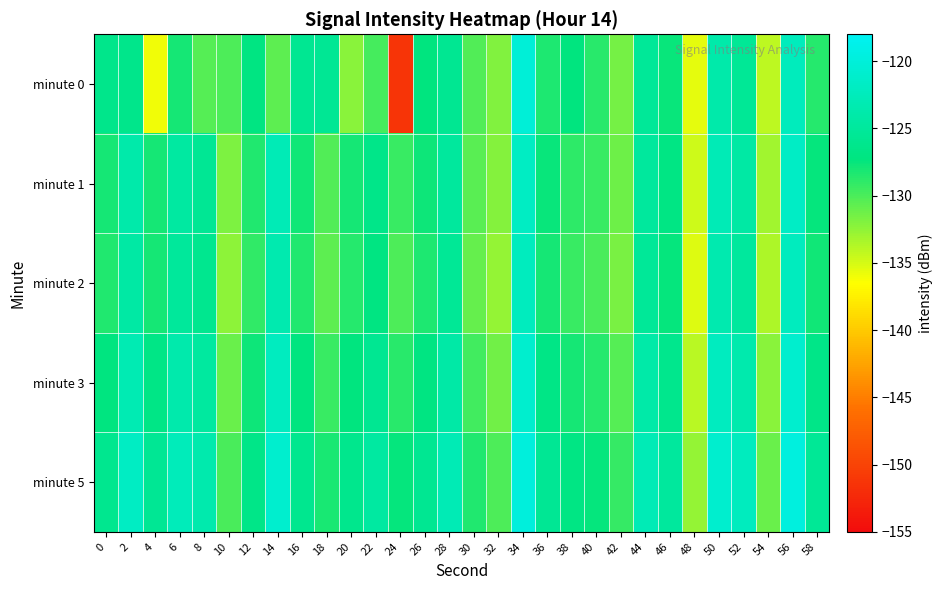

Reading left to right, what are all the values shown in this chart?

minute 0: 0=-126.3	2=-126.3	4=-136.0	6=-128.0	8=-130.4	10=-130.0	12=-127.1	14=-130.6	16=-125.8	18=-125.6	20=-132.3	22=-129.7	24=-151.3	26=-127.3	28=-125.7	30=-130.2	32=-132.0	34=-120.3	36=-128.4	38=-127.3	40=-128.8	42=-131.4	44=-125.2	46=-127.6	48=-135.6	50=-123.8	52=-125.5	54=-134.1	56=-122.5	58=-128.6
minute 1: 0=-128.0	2=-123.9	4=-128.0	6=-124.6	8=-125.5	10=-131.9	12=-128.6	14=-122.9	16=-128.0	18=-130.2	20=-128.0	22=-126.5	24=-129.3	26=-127.8	28=-124.9	30=-130.5	32=-132.1	34=-121.8	36=-127.6	38=-128.9	40=-129.4	42=-131.2	44=-124.8	46=-126.9	48=-134.7	50=-122.9	52=-124.3	54=-133.1	56=-121.7	58=-127.4
minute 2: 0=-128.5	2=-124.3	4=-128.1	6=-125.0	8=-126.0	10=-132.4	12=-129.1	14=-123.4	16=-128.5	18=-130.7	20=-128.6	22=-127.1	24=-130.0	26=-128.3	28=-125.5	30=-131.0	32=-132.6	34=-122.3	36=-128.1	38=-129.4	40=-129.9	42=-131.7	44=-125.3	46=-127.4	48=-135.2	50=-123.4	52=-124.8	54=-133.6	56=-122.2	58=-127.9
minute 3: 0=-127.2	2=-123.1	4=-126.8	6=-123.7	8=-124.7	10=-131.1	12=-127.8	14=-122.1	16=-127.2	18=-129.4	20=-127.3	22=-125.8	24=-128.7	26=-127.0	28=-124.2	30=-129.7	32=-131.3	34=-121.0	36=-126.8	38=-128.1	40=-128.6	42=-130.4	44=-124.0	46=-126.1	48=-133.9	50=-122.1	52=-123.5	54=-132.3	56=-120.9	58=-126.6
minute 5: 0=-126.0	2=-121.9	4=-125.6	6=-122.5	8=-123.5	10=-129.9	12=-126.6	14=-120.9	16=-126.0	18=-128.2	20=-126.1	22=-124.6	24=-127.5	26=-125.8	28=-123.0	30=-128.5	32=-130.1	34=-119.8	36=-125.6	38=-126.9	40=-127.4	42=-129.2	44=-122.8	46=-124.9	48=-132.7	50=-120.9	52=-122.3	54=-131.1	56=-119.7	58=-125.4